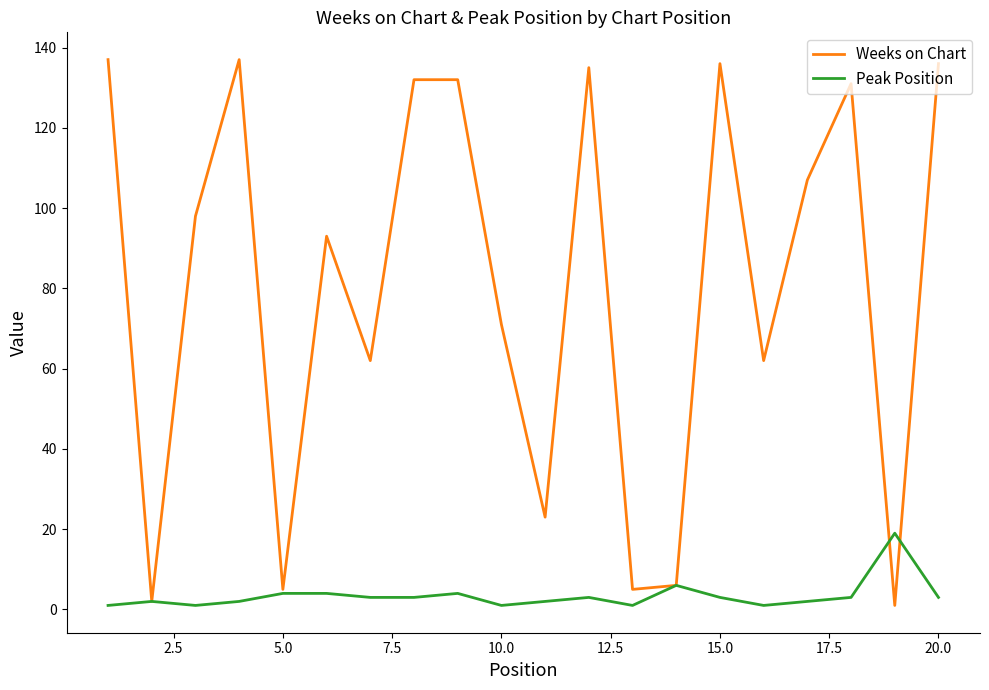

List the series in order of their peak value, highest first.

Weeks on Chart, Peak Position